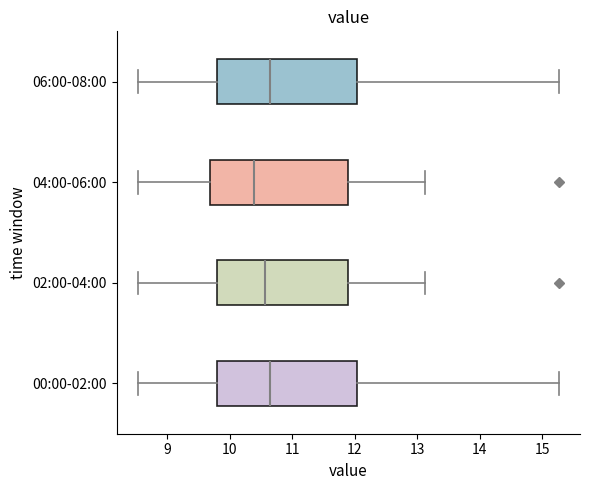

Reading bottom to top, read every box against the x-axis: the position of its median line, the range the box covers, and the ends of its whiskers. The values are not printed on the chart, so give them approximately, as read against the axis.

00:00-02:00: median 10.7, box 9.8 to 12.0, whiskers 8.5 to 15.3
02:00-04:00: median 10.6, box 9.8 to 11.9, whiskers 8.5 to 13.1
04:00-06:00: median 10.4, box 9.7 to 11.9, whiskers 8.5 to 13.1
06:00-08:00: median 10.7, box 9.8 to 12.0, whiskers 8.5 to 15.3